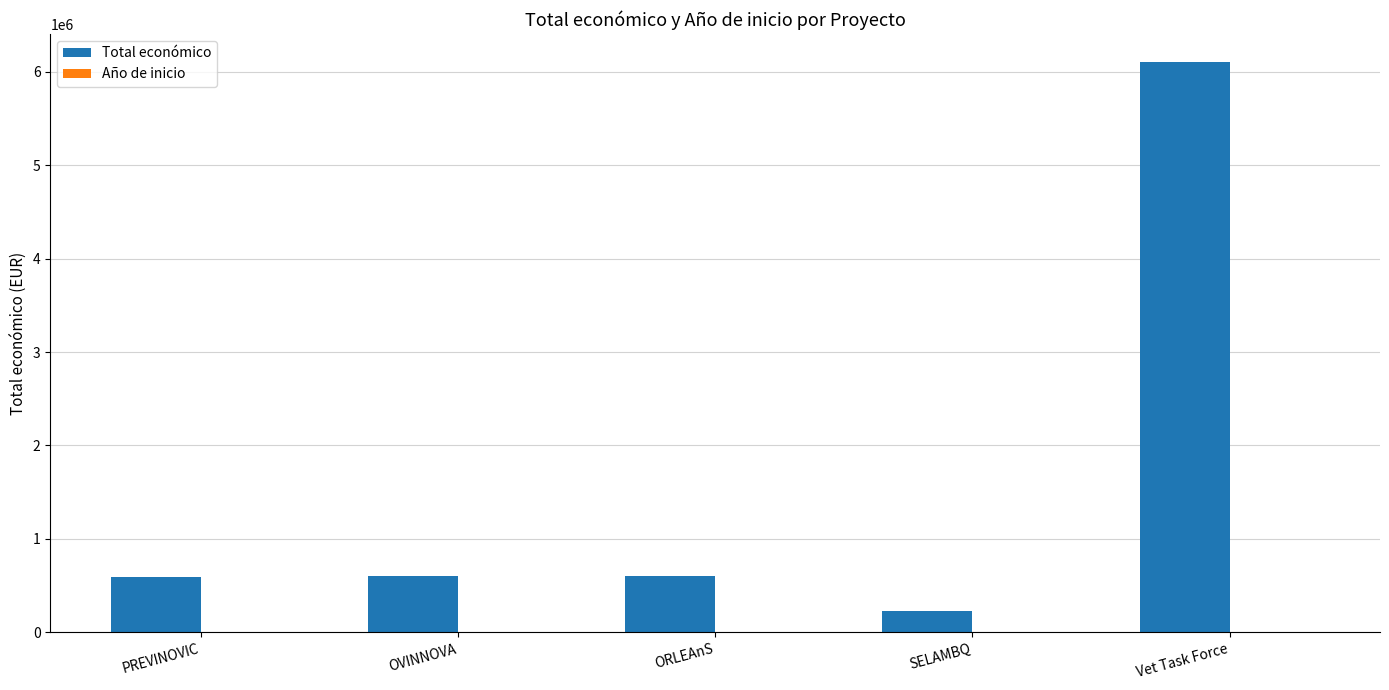

Which series has the largest total across all categories?

Total económico